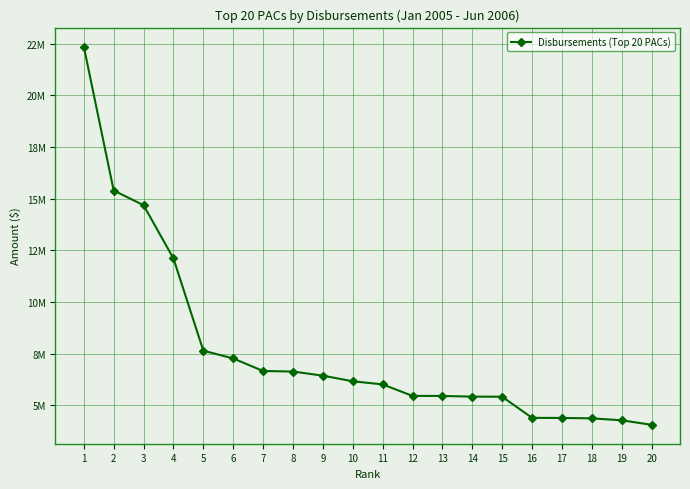

The value at 1 is 31407480.0. True or false?

False